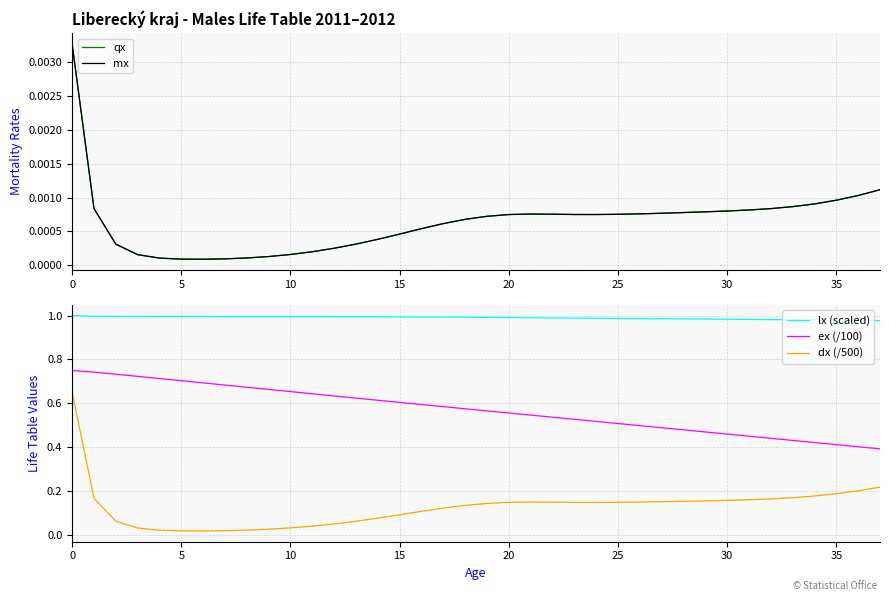

What are all the series names shown in the legend?

qx, mx, lx (scaled), ex (/100), dx (/500)